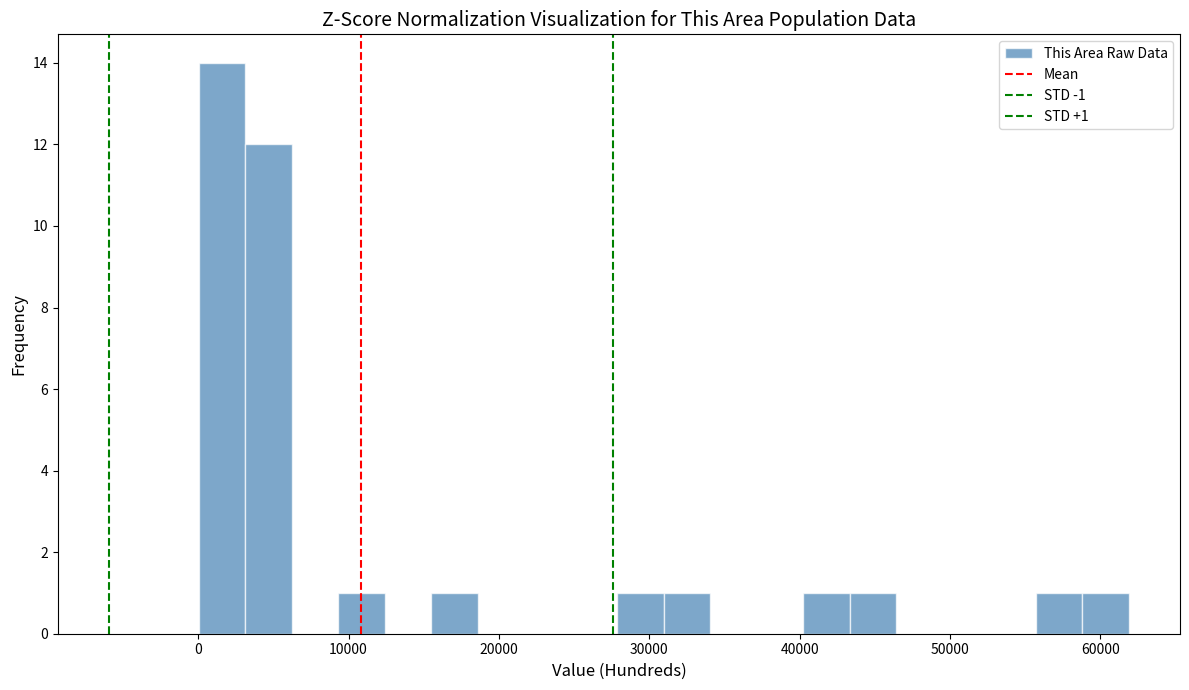

Around what value on the x-axis is the tallest bar? Give the approximate position of its centre, as read against the axis.

2000